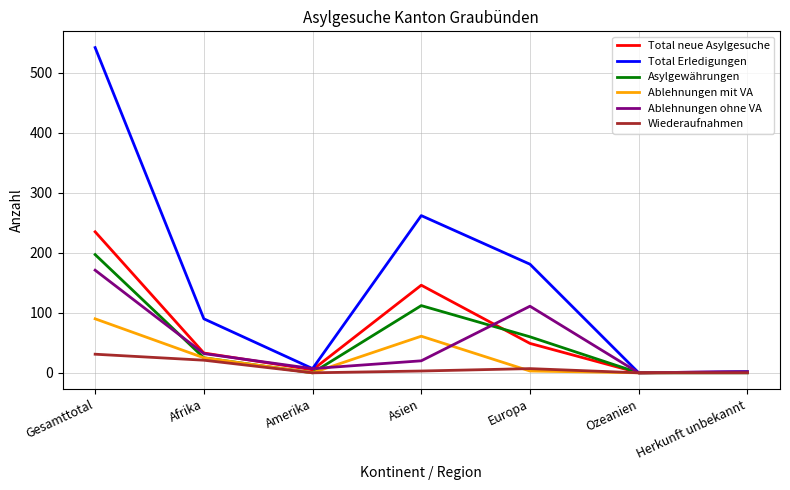

Which series has the largest range (max minus min)?

Total Erledigungen